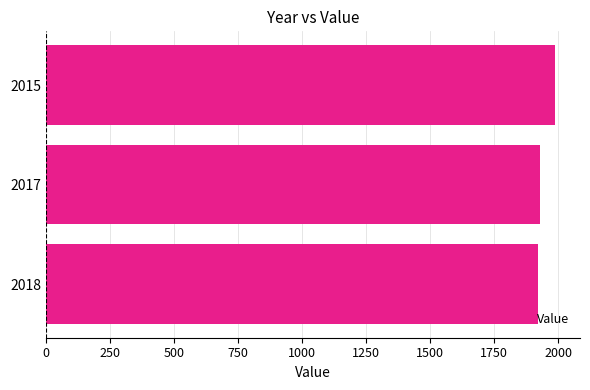

What is the change in value from 2015 to 2018?

-63